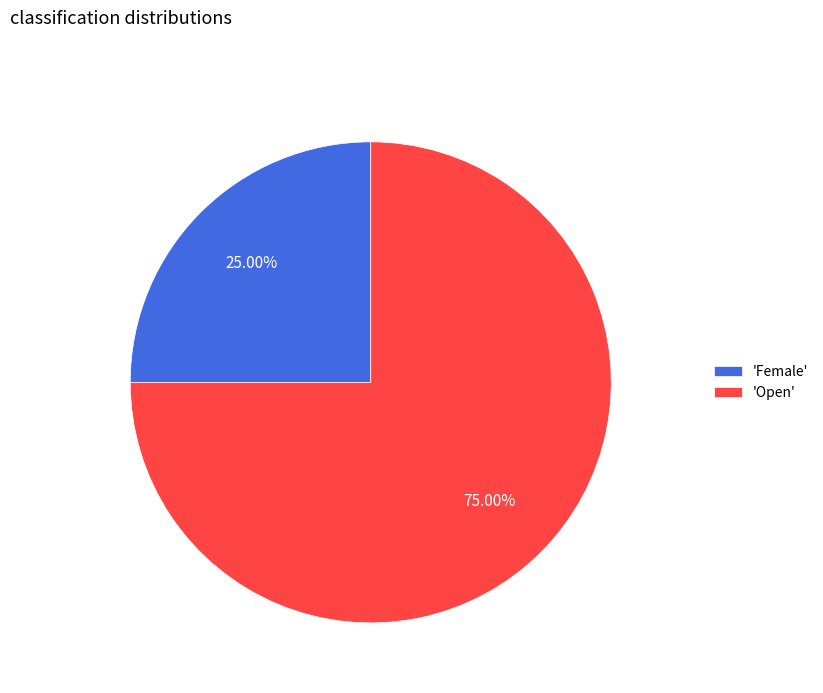

Count the number of slices in the pie.

2